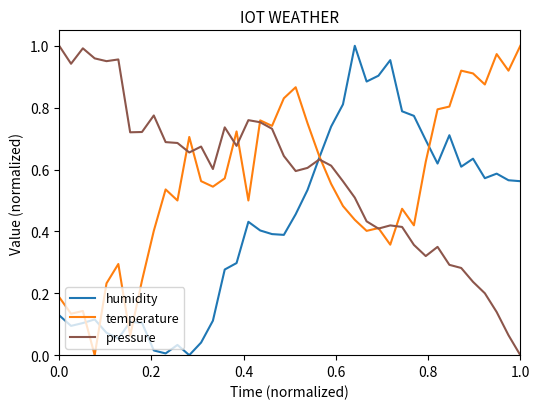

How many lines are shown in the chart?

3